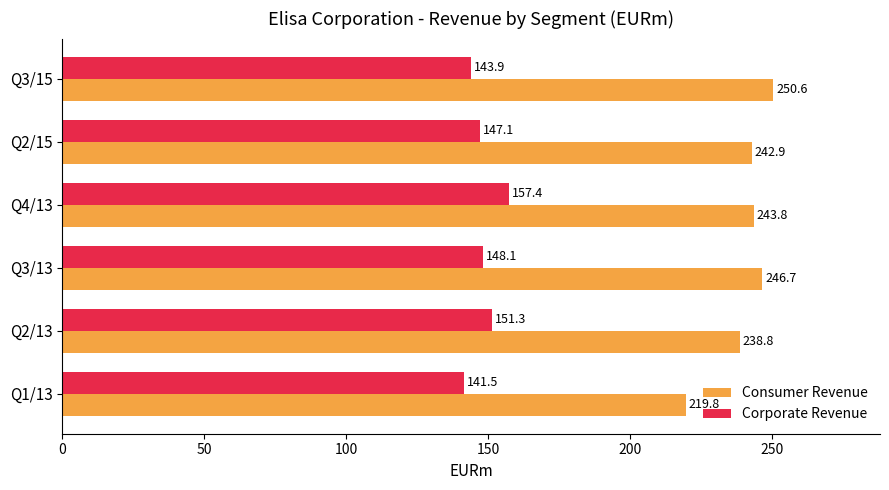

At how many categories does at least one series exceed 176?

6